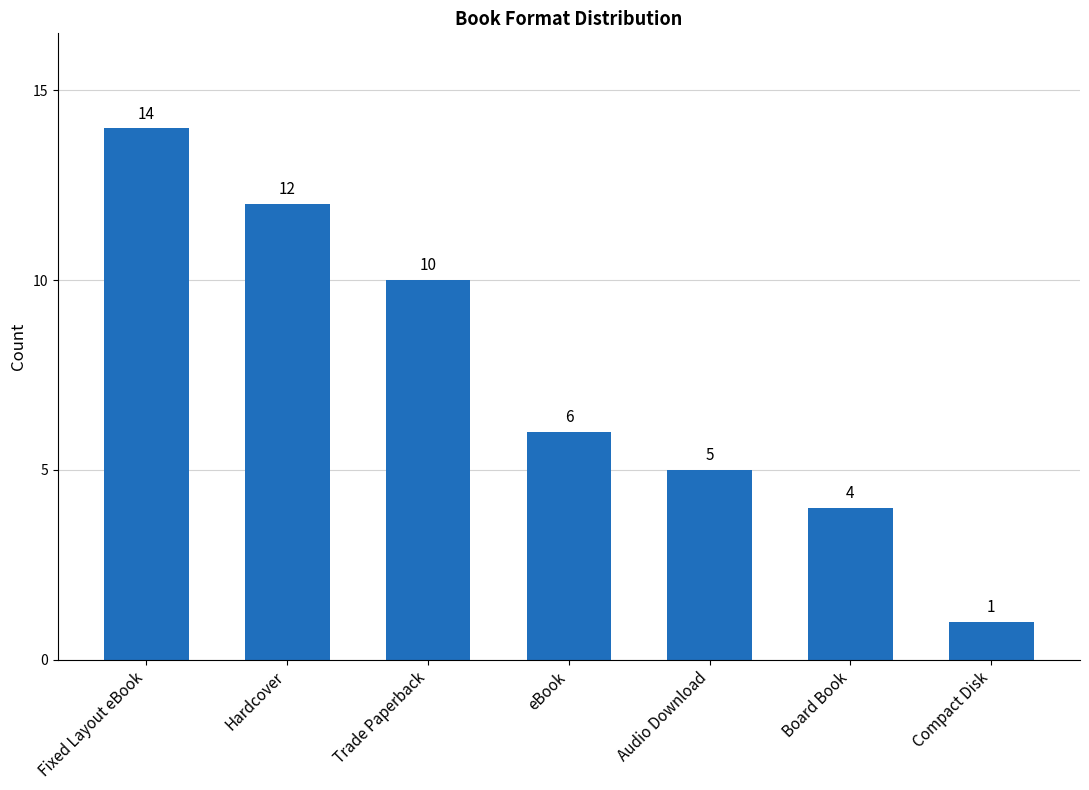

What position from the left is Hardcover?

2